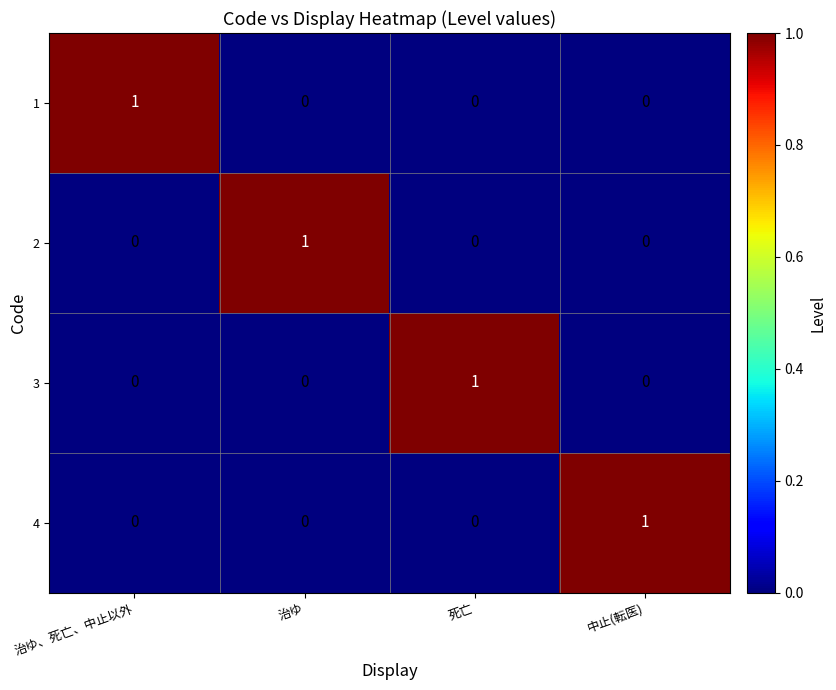

Is the value of 4 at 死亡 greater than the value of 3 at 死亡?

No